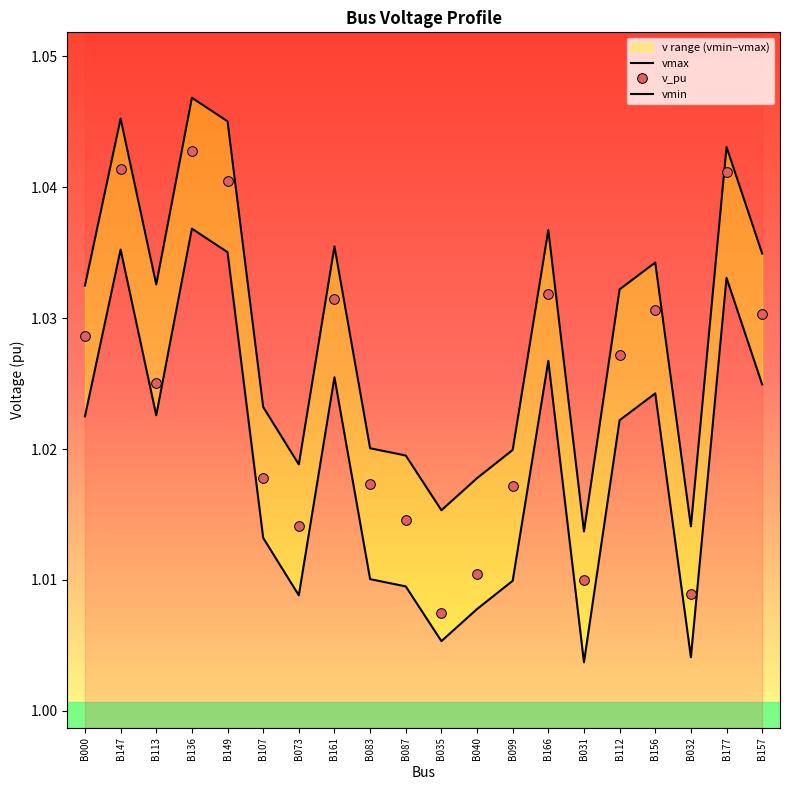

What position from the left is B087?

10